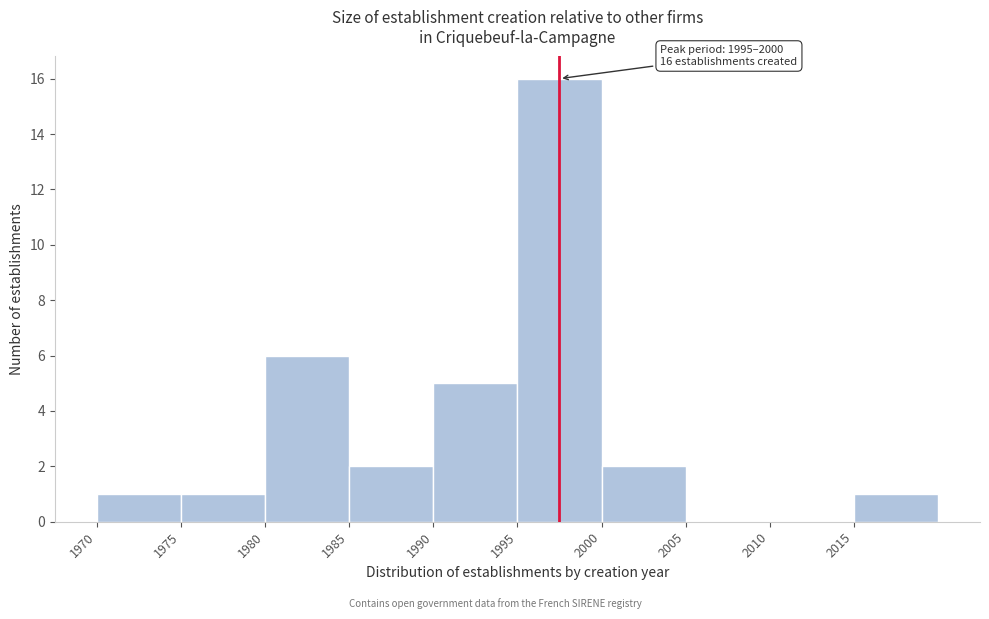

Which range on the x-axis has the tallest bar?

1995 to 2000